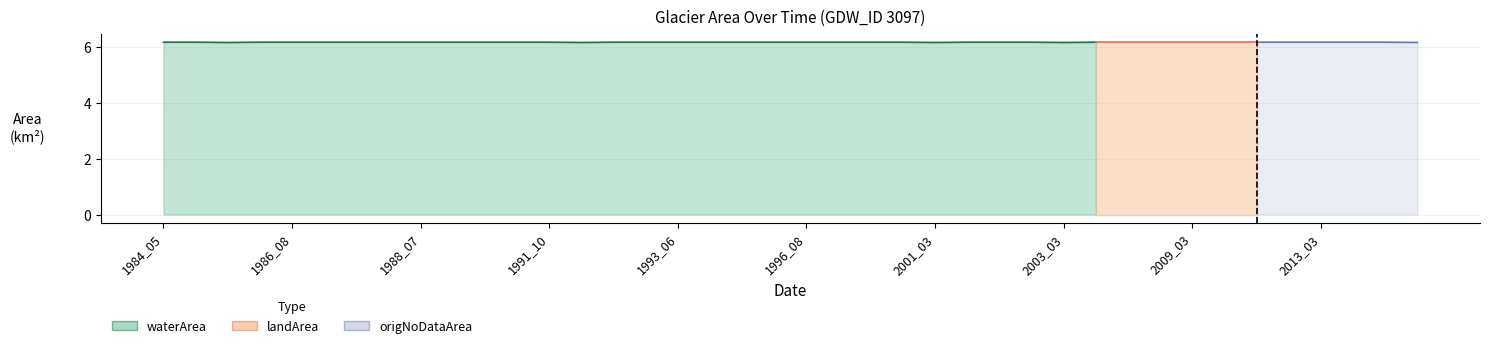

Is the value of origNoDataArea at 2003_03 greater than the value of waterArea at 1991_06?

No